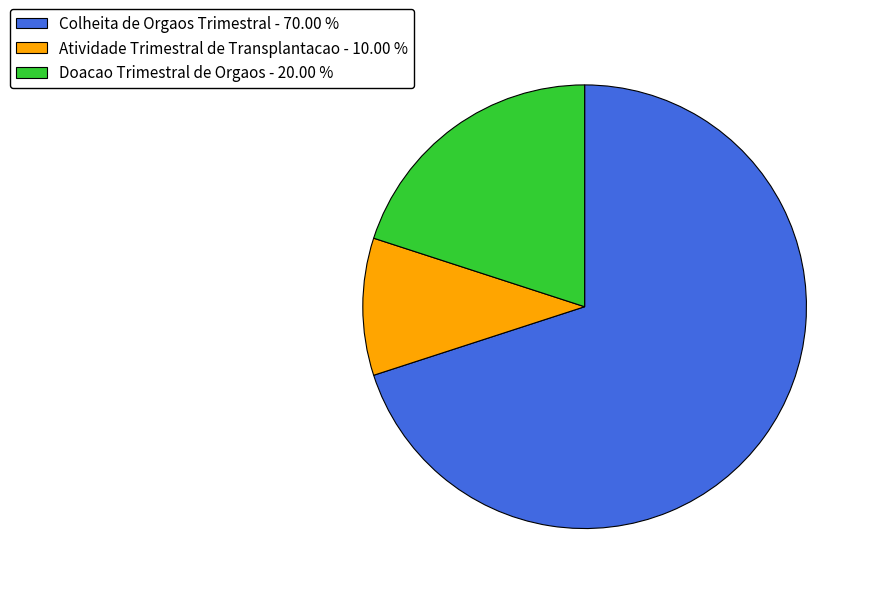

Which slice is the largest?

Colheita de Orgaos Trimestral